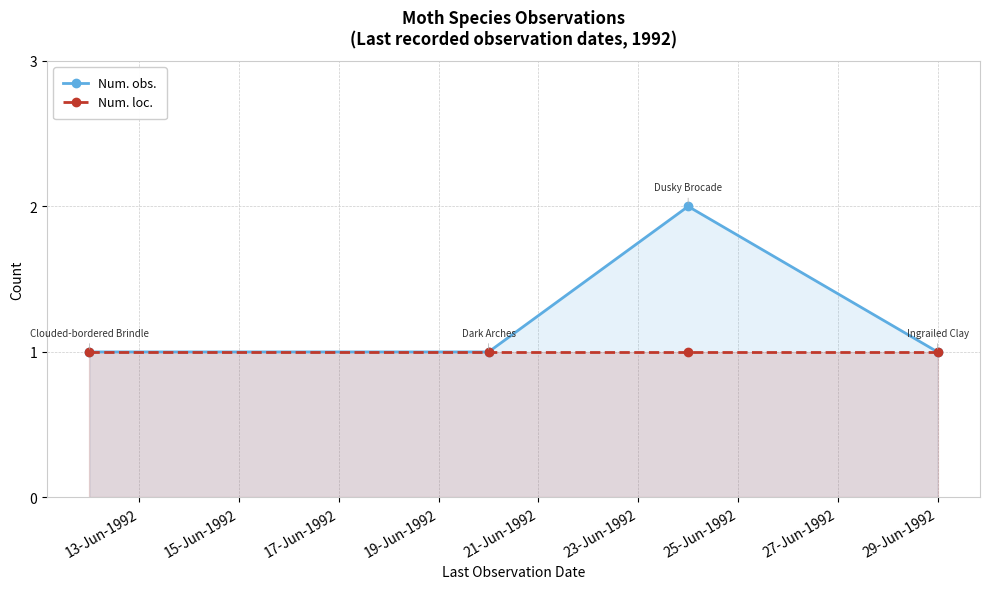

In Num. obs., how many points are higher than both neighbors (excluding endpoints)?

1